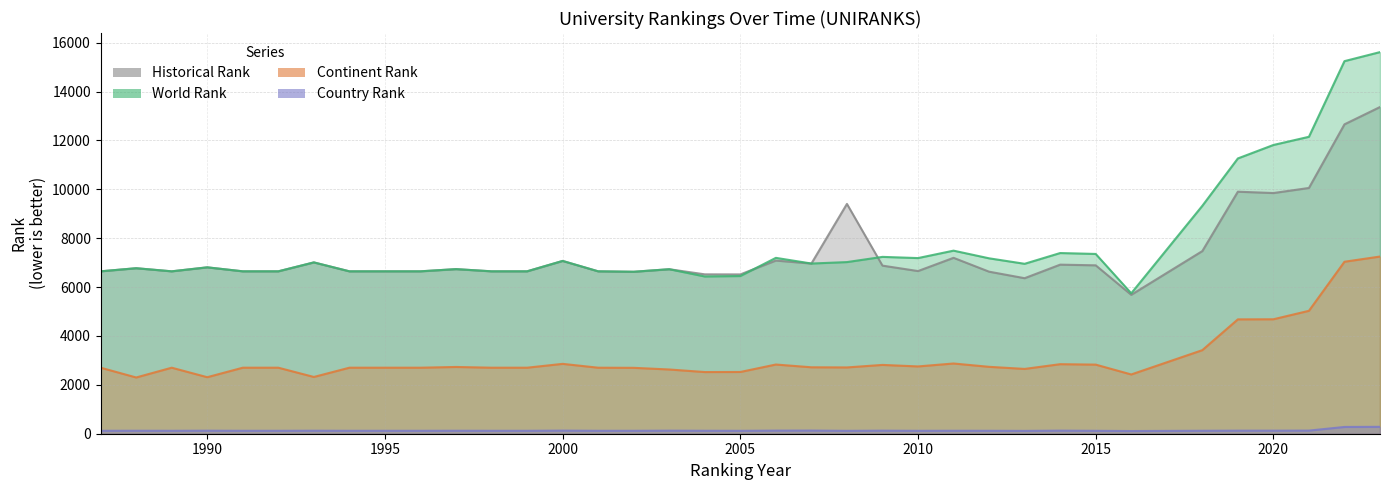

True or false: country rank and historical rank intersect in this chart.

False